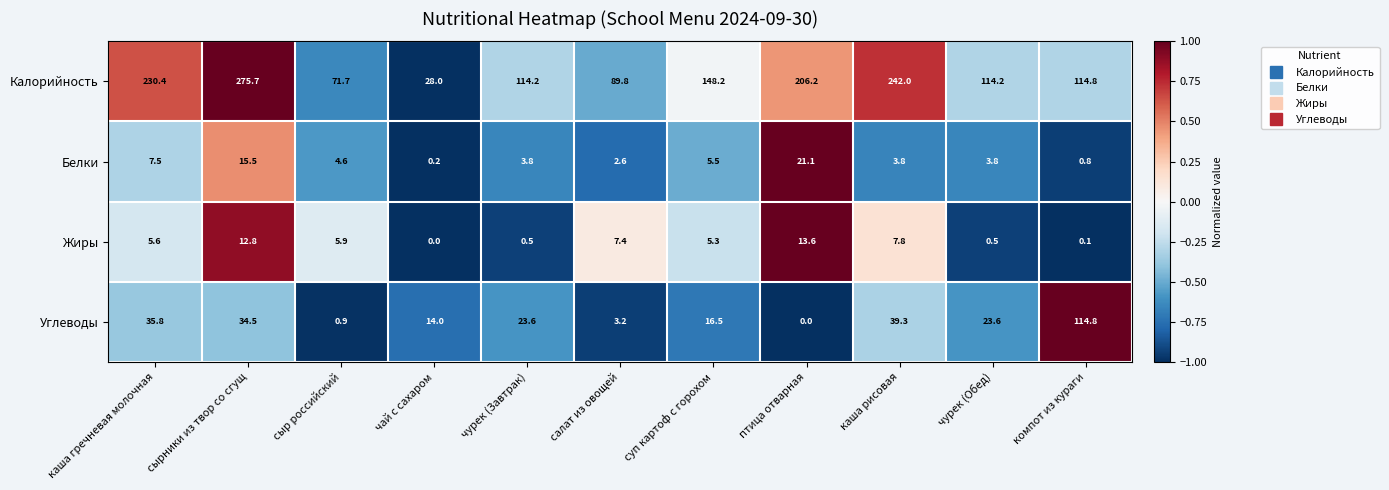

What is the sum of the Калорийность values at чурек (Завтрак) and компот из кураги?

229.0